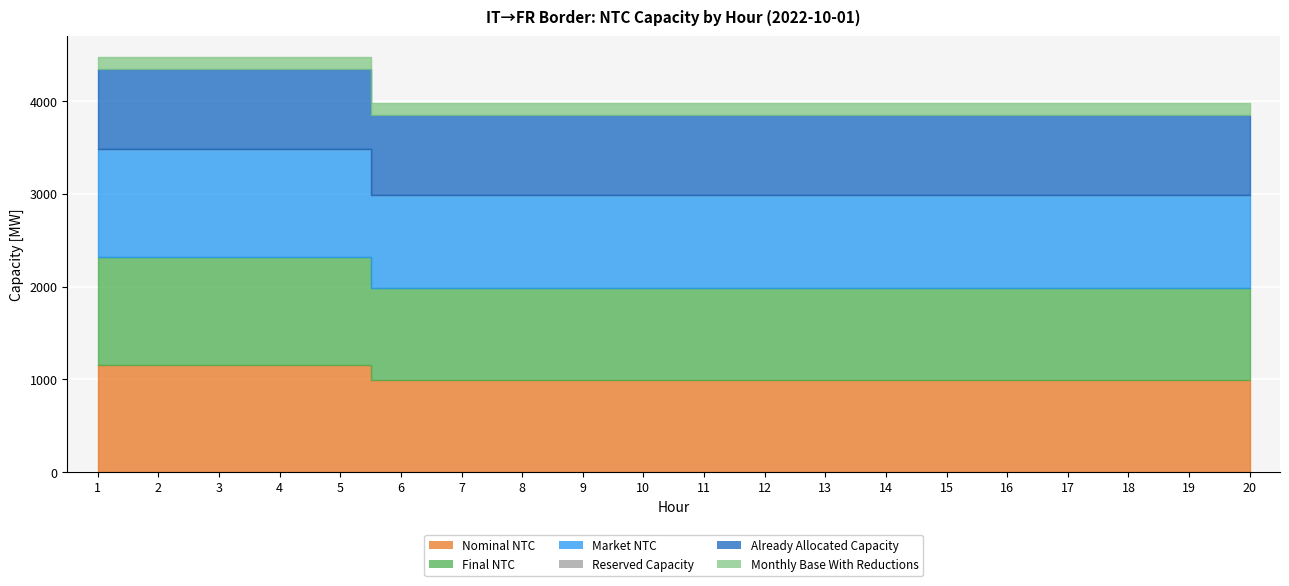

What value does the Final NTC series have at 15?

995